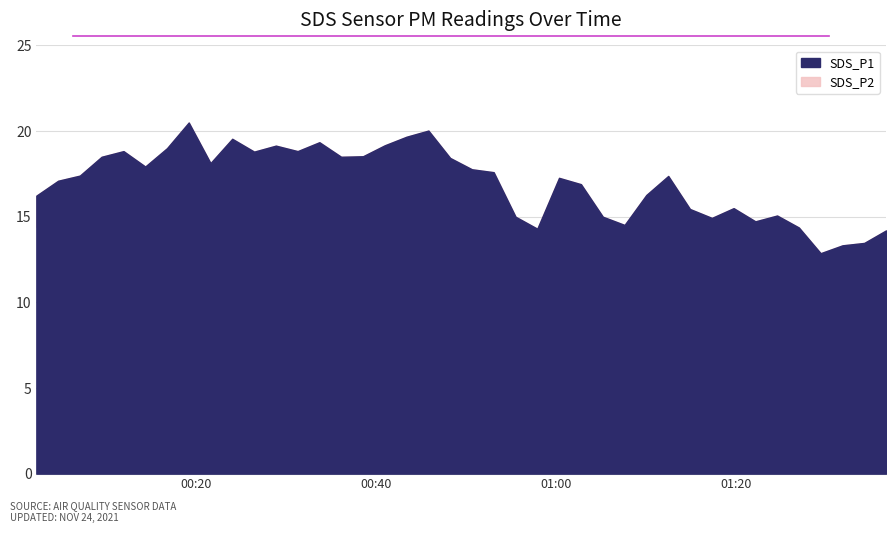

What position from the right is 2021/11/24 00:50:37?

20